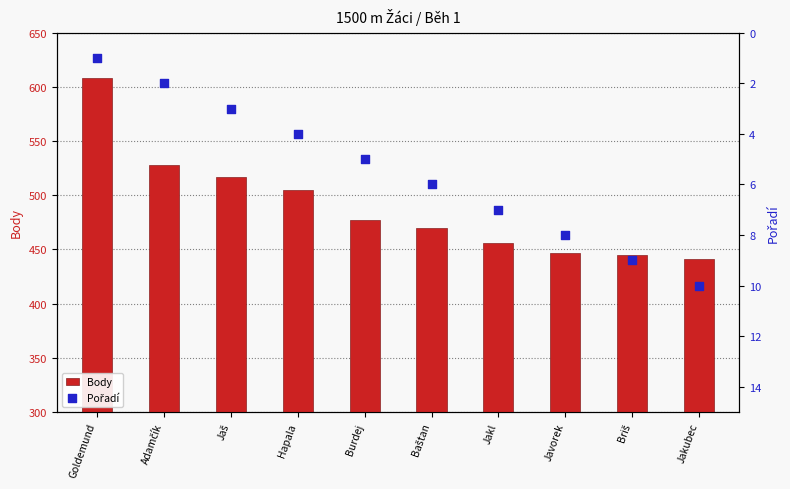

What is the total value across all series at Jaš?

520